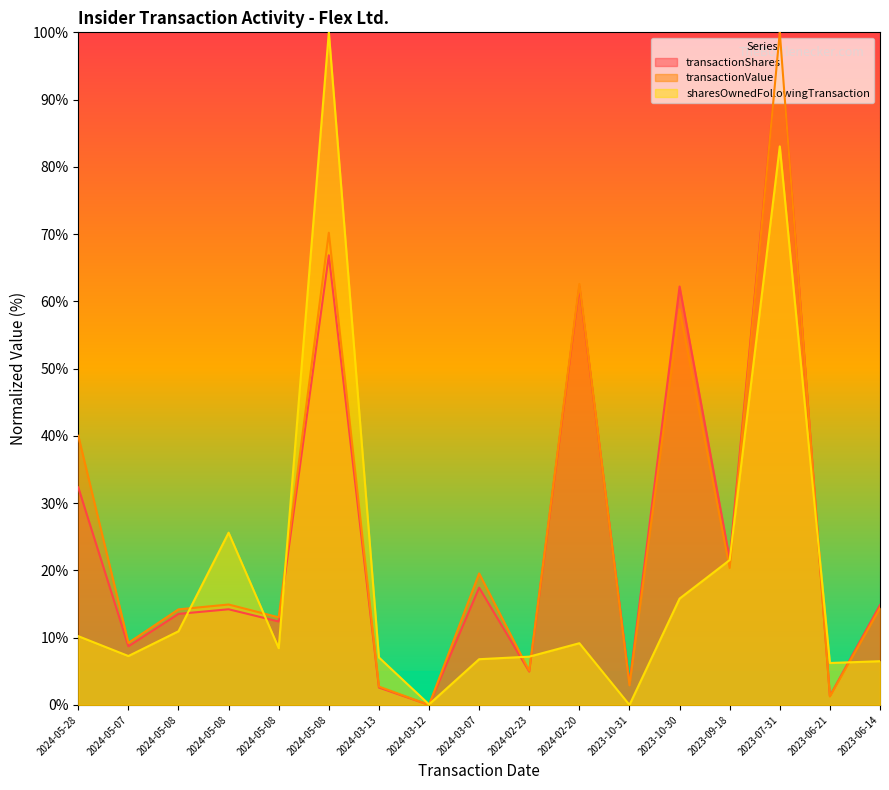

Where do sharesOwnedFollowingTransaction and transactionShares first cross each other?

2024-05-08 and 2024-05-08